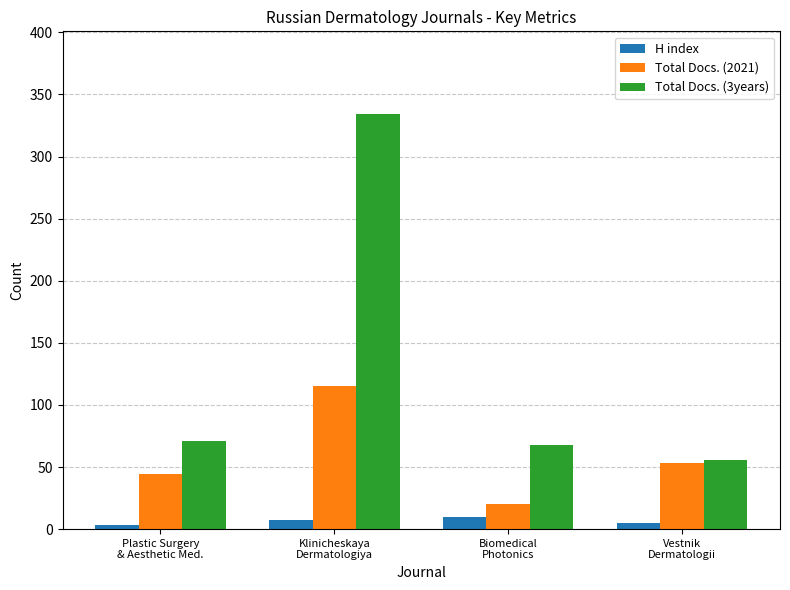

At which label does Total Docs. (2021) first exceed 53?

Klinicheskaya
Dermatologiya